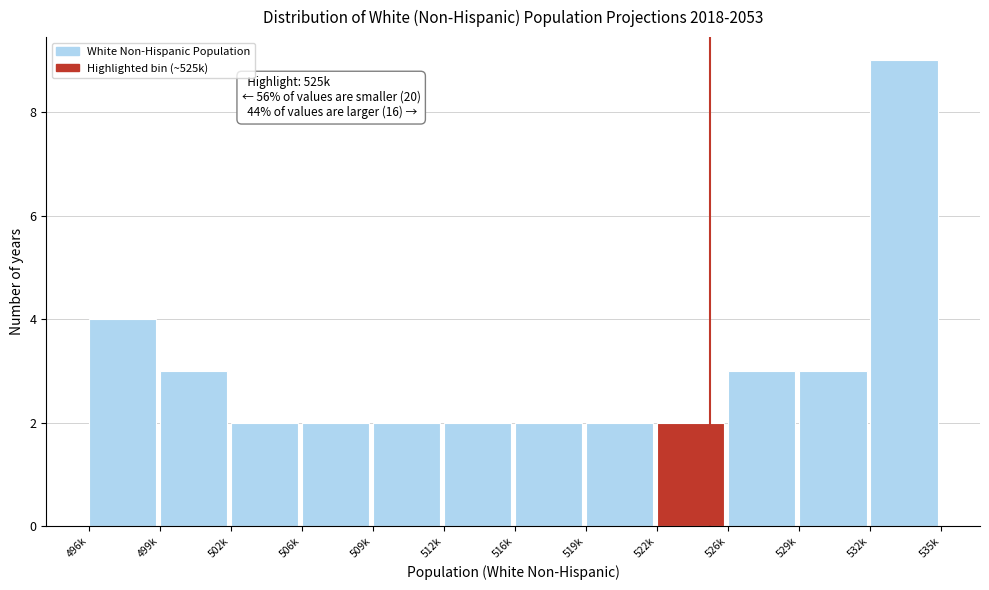

Reading left to right, transcribe all the data shown in this chart.

4	3	2	2	2	2	2	2	2	3	3	9